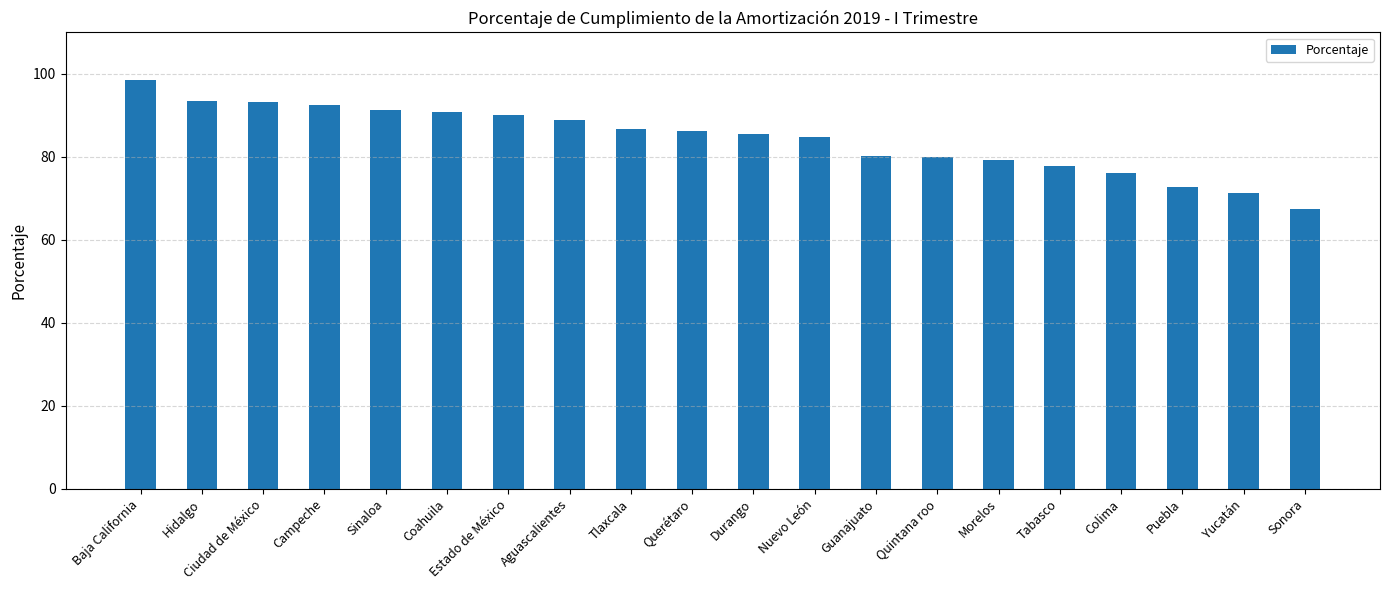

The chart shows a value of 101.4 at Sonora. True or false?

False